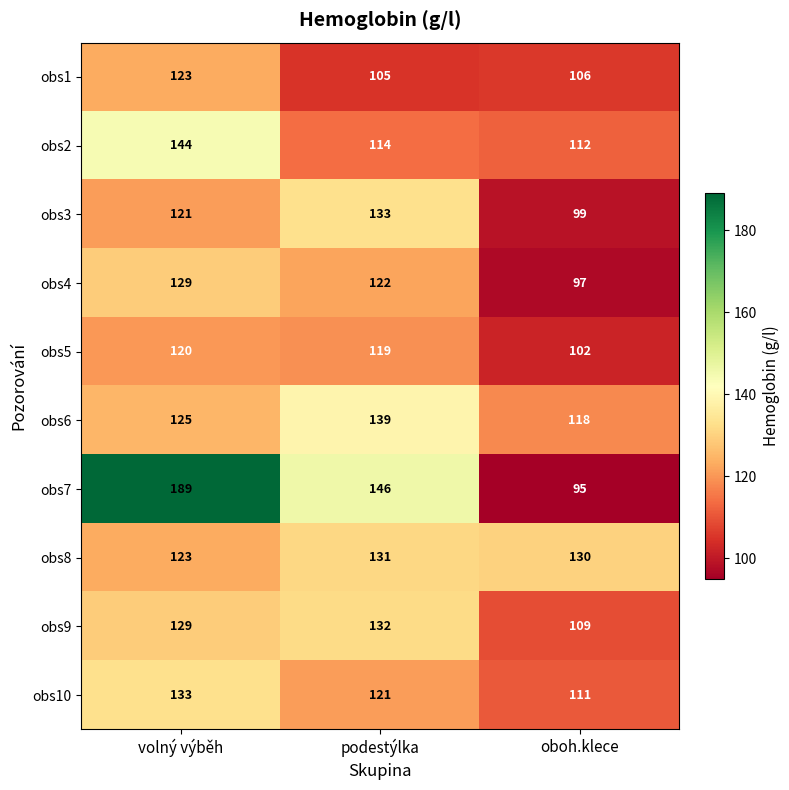

How many data points does each series have?

3